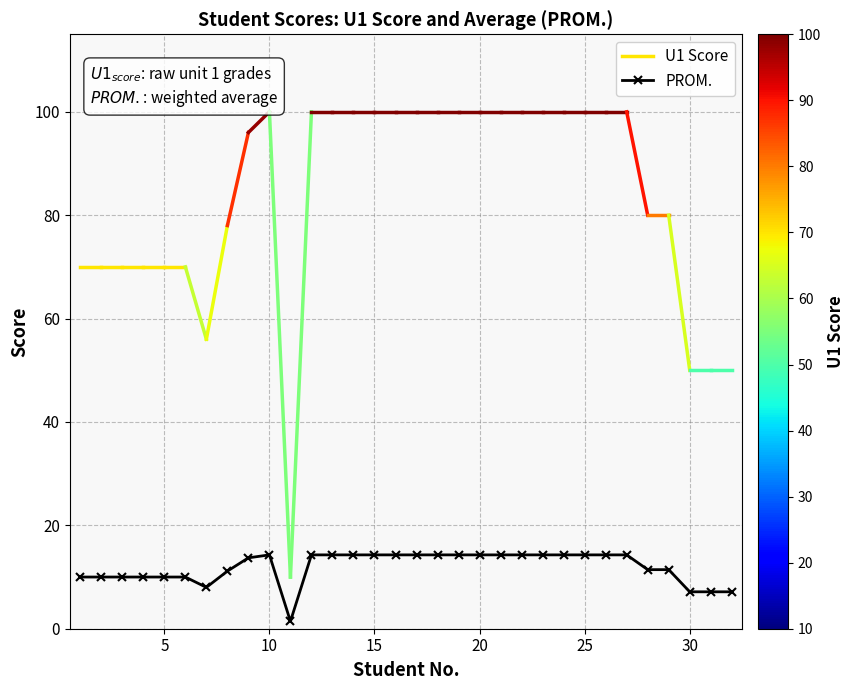

List the labels in order of value, largest first.

10, 12, 13, 14, 15, 16, 17, 18, 19, 20, 21, 22, 23, 24, 25, 26, 27, 9, 28, 29, 8, 1, 2, 3, 4, 5, 6, 7, 30, 31, 32, 11